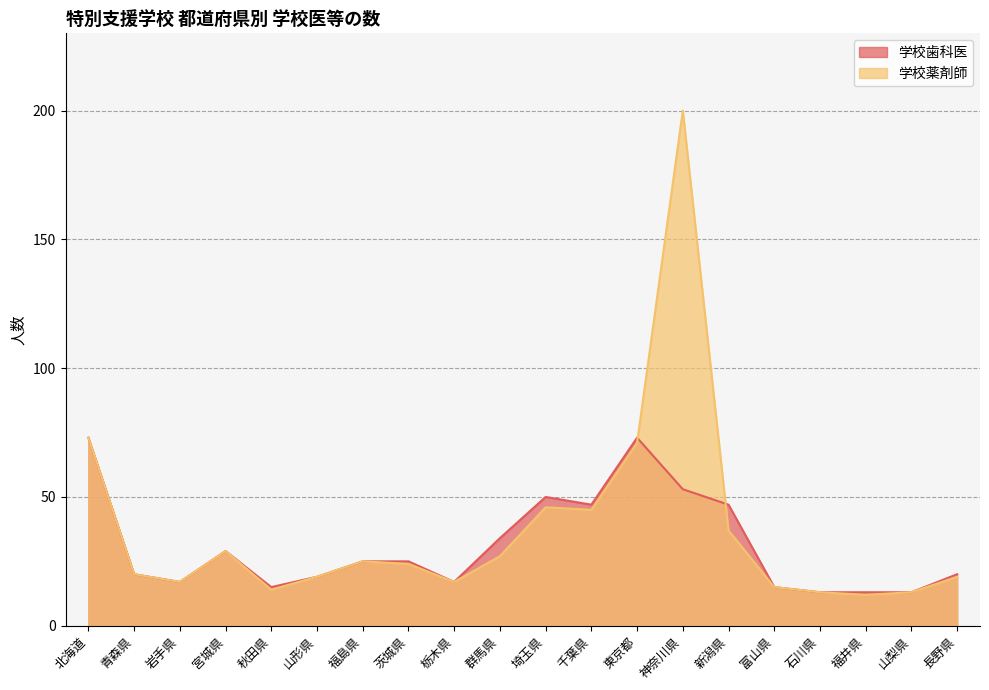

True or false: 学校薬剤師 and 学校歯科医 intersect in this chart.

True